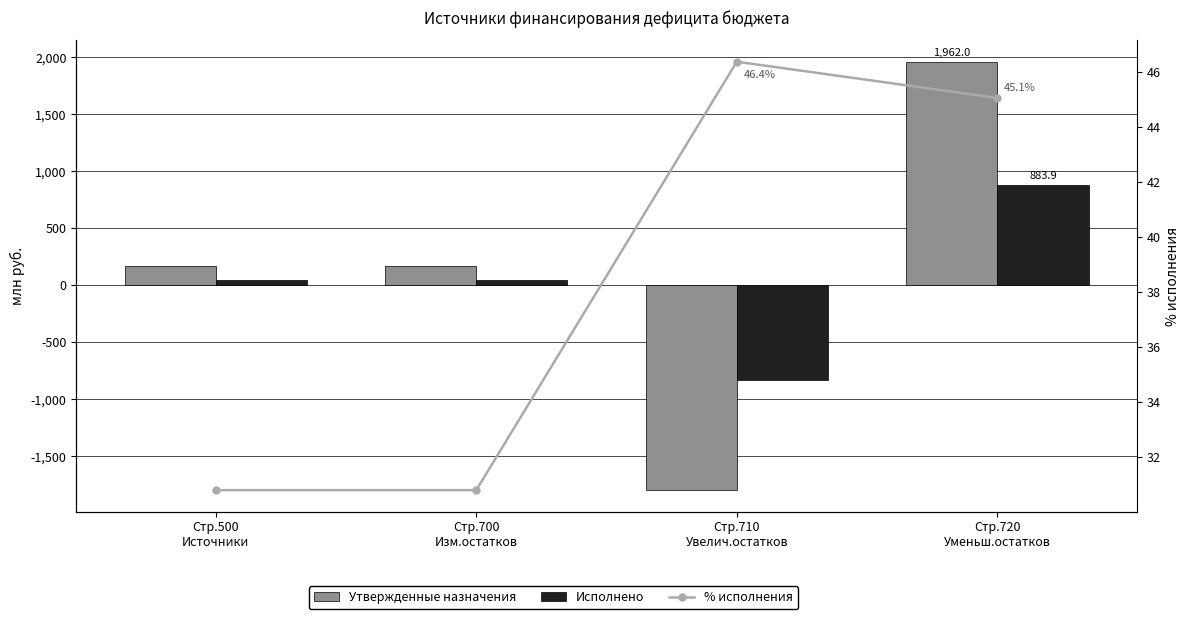

How many groups of bars are there?

4